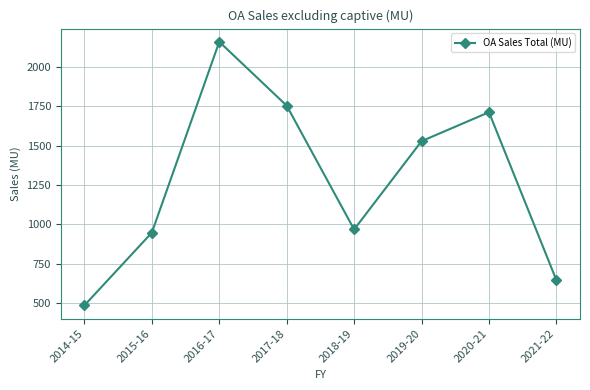

What is the average value?

1275.2